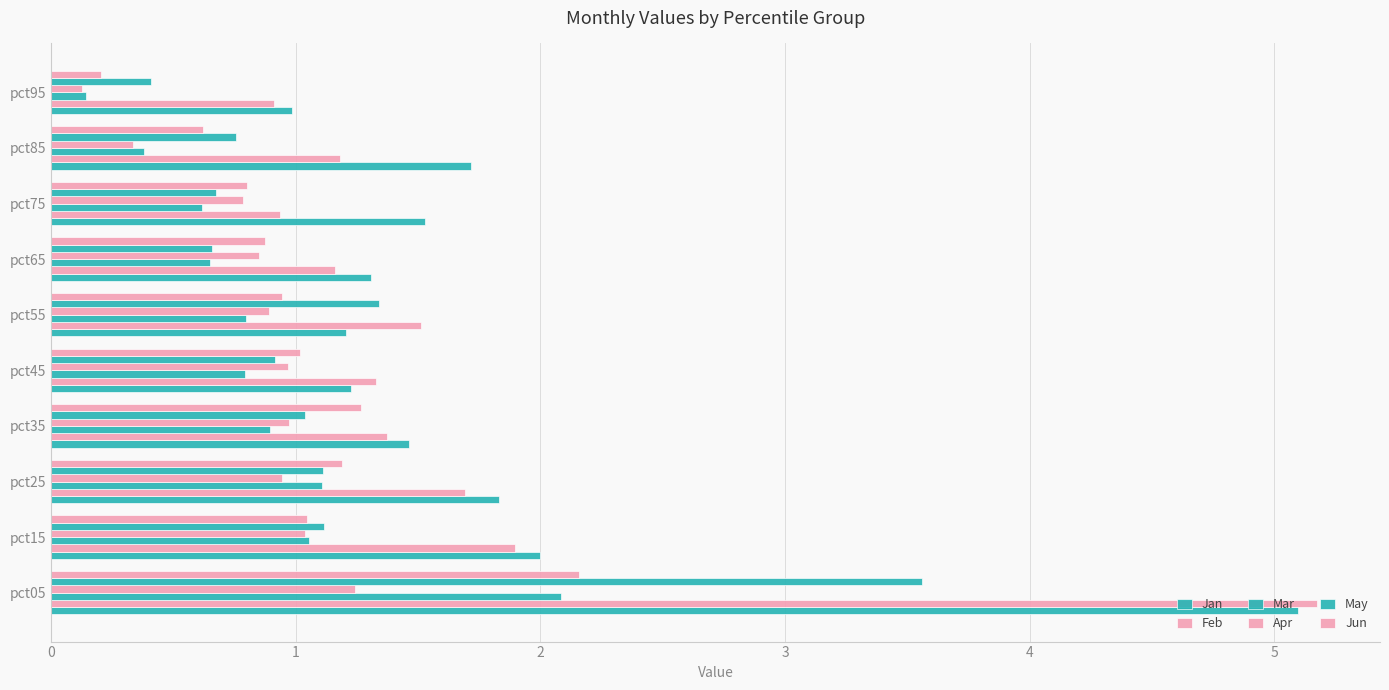

How many values in the Jan series exceed 1?

9